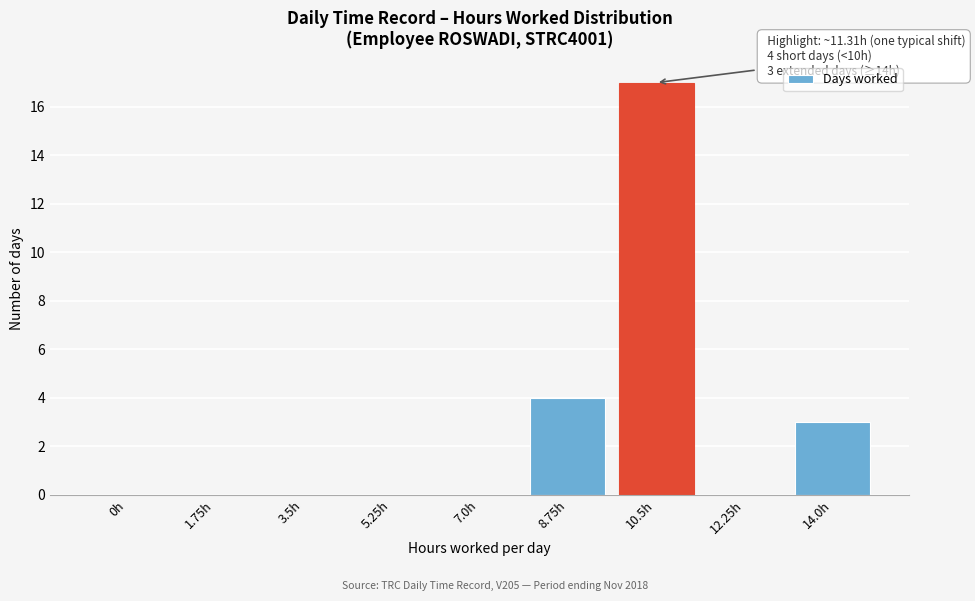

Reading left to right, transcribe all the data shown in this chart.

0h=0	1.75h=0	3.5h=0	5.25h=0	7.0h=0	8.75h=4	10.5h=17	12.25h=0	14.0h=3